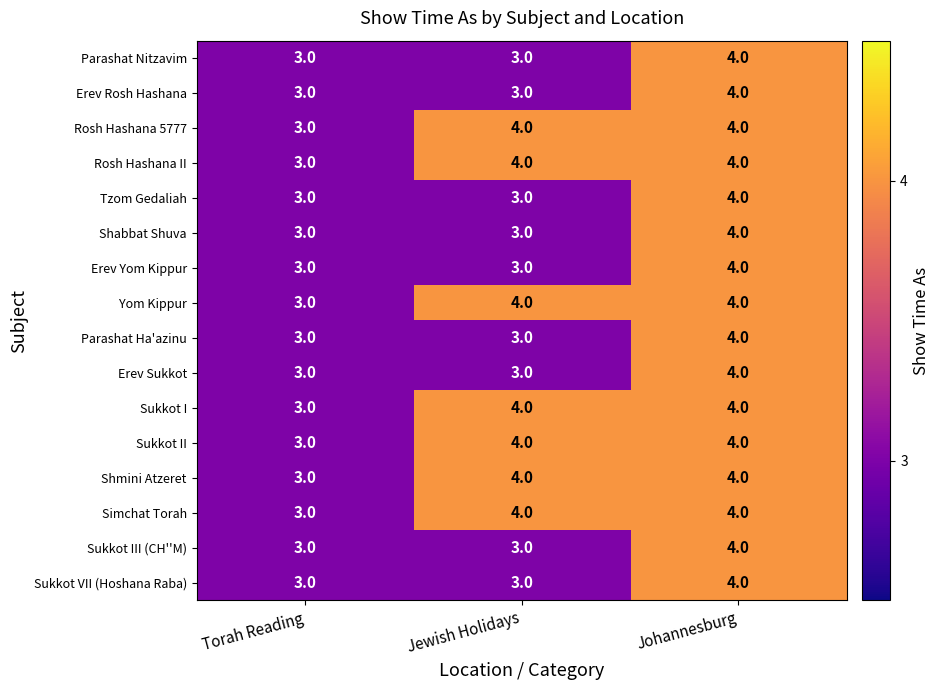

The Shmini Atzeret series shows 2 at Jewish Holidays. True or false?

False